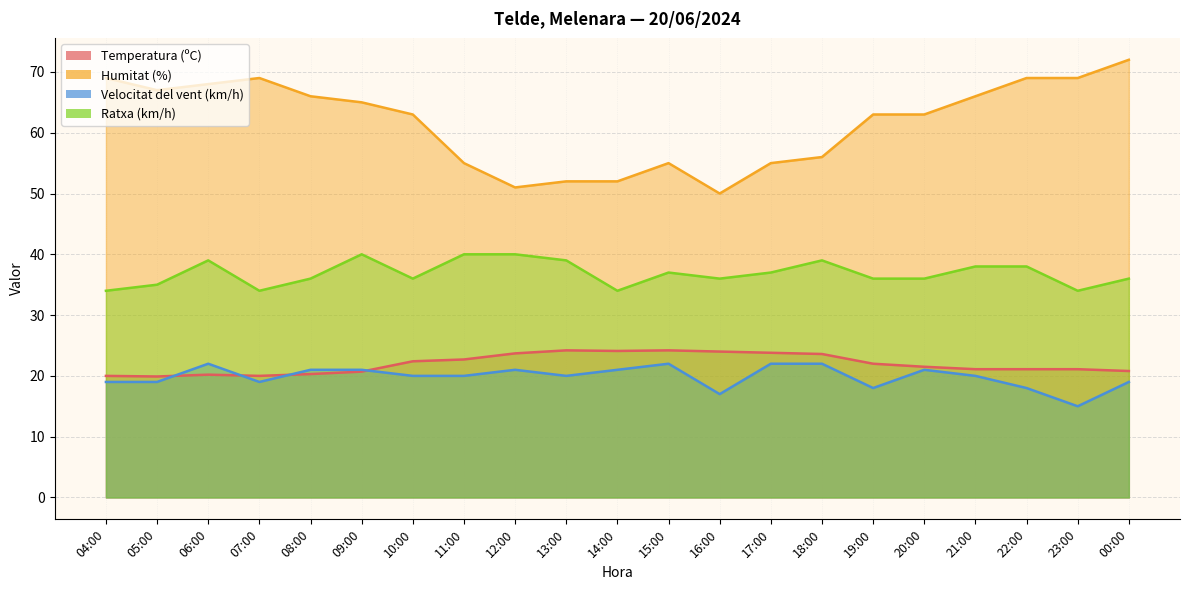

At which label does Humitat (%) reach its peak?

00:00